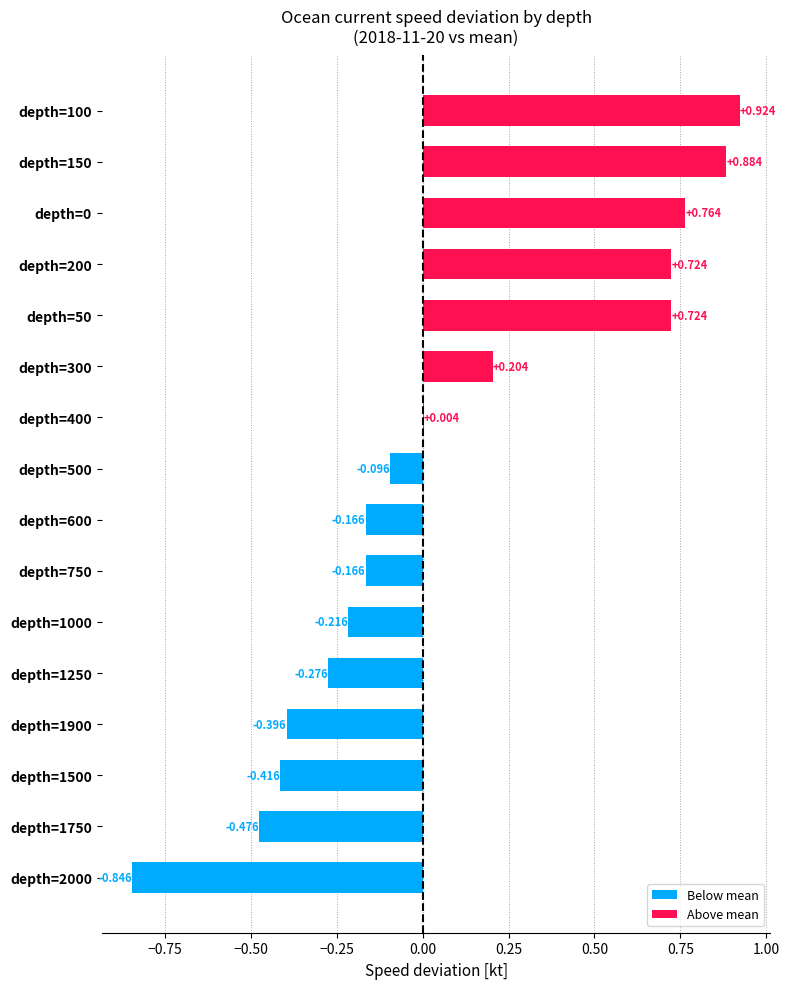

How many positive values are there?

7